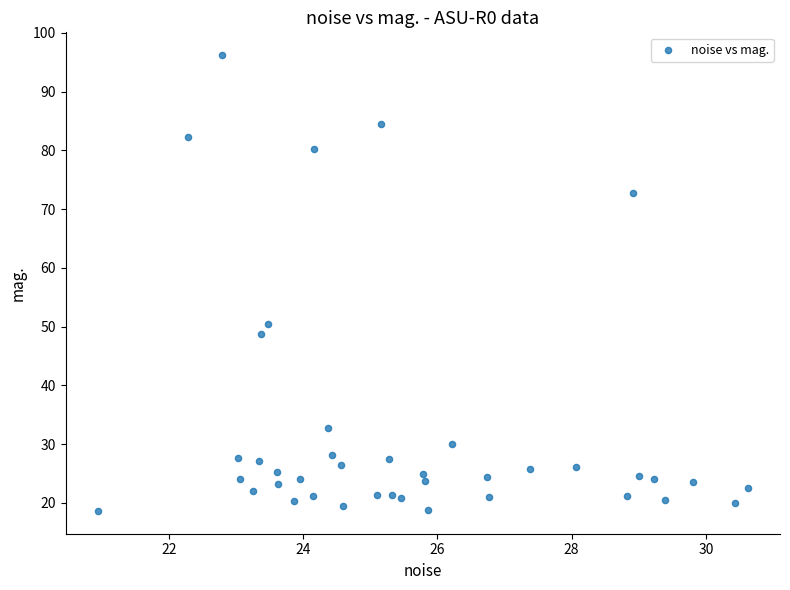

What is the range of X values (max minus min)?

9.7